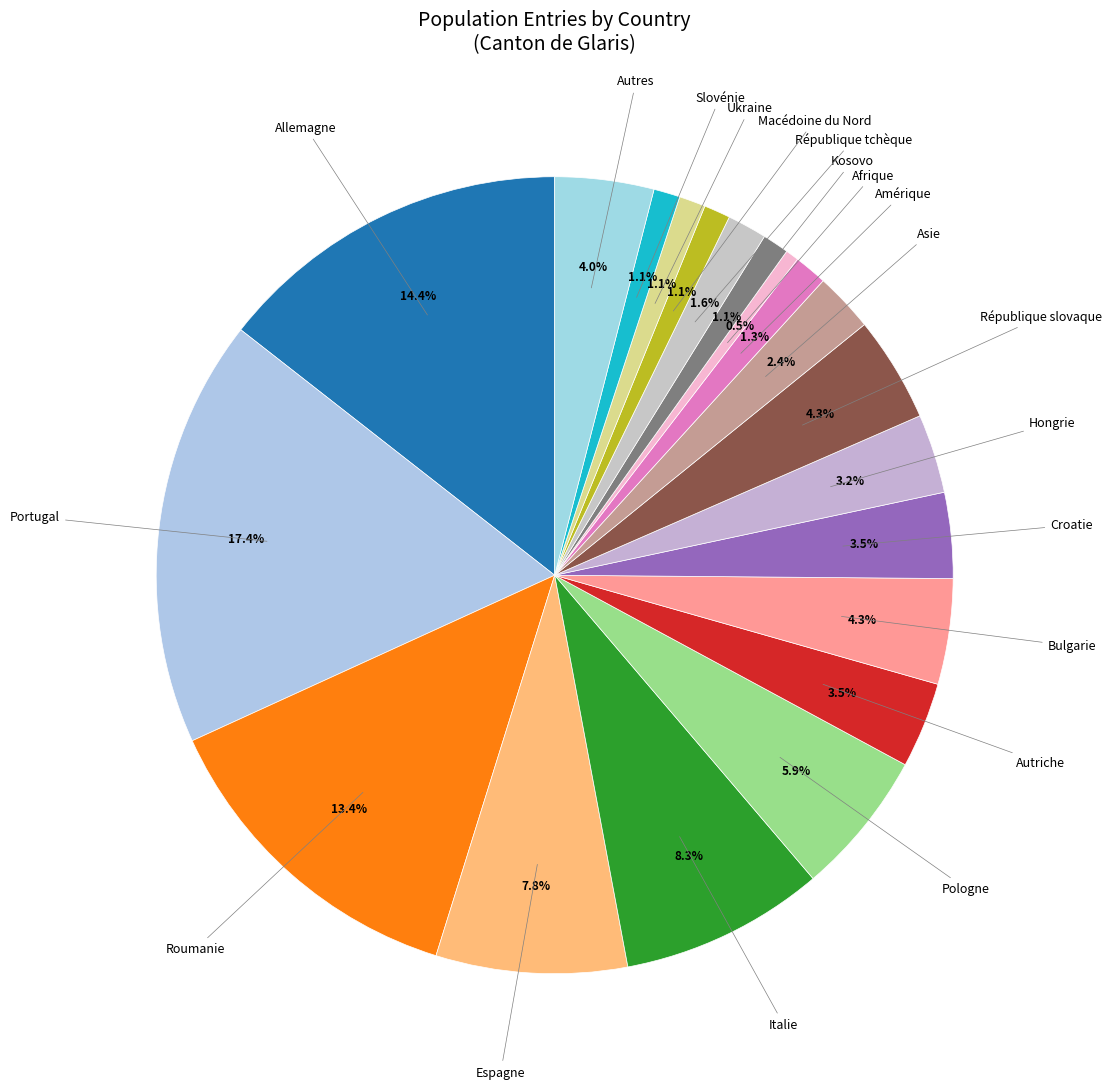

How many slices are in this pie chart?

20